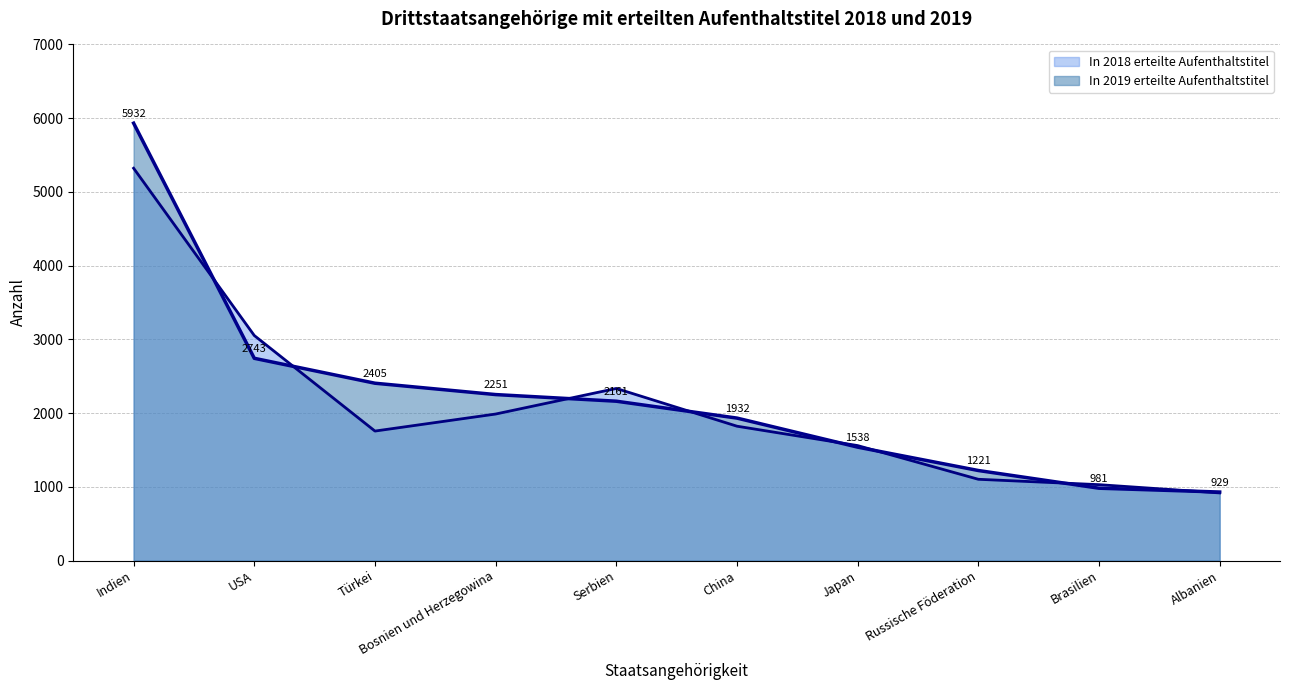

Between which two adjacent categories do In 2018 erteilte Aufenthaltstitel and In 2019 erteilte Aufenthaltstitel first intersect?

Indien and USA